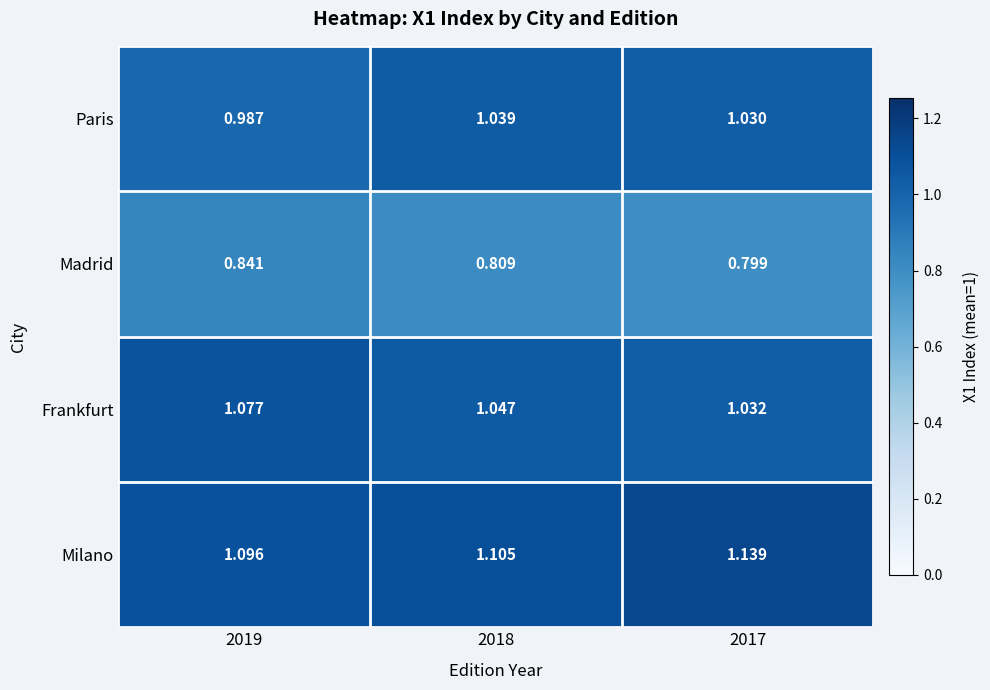

Which series has the widest spread of values?

Paris